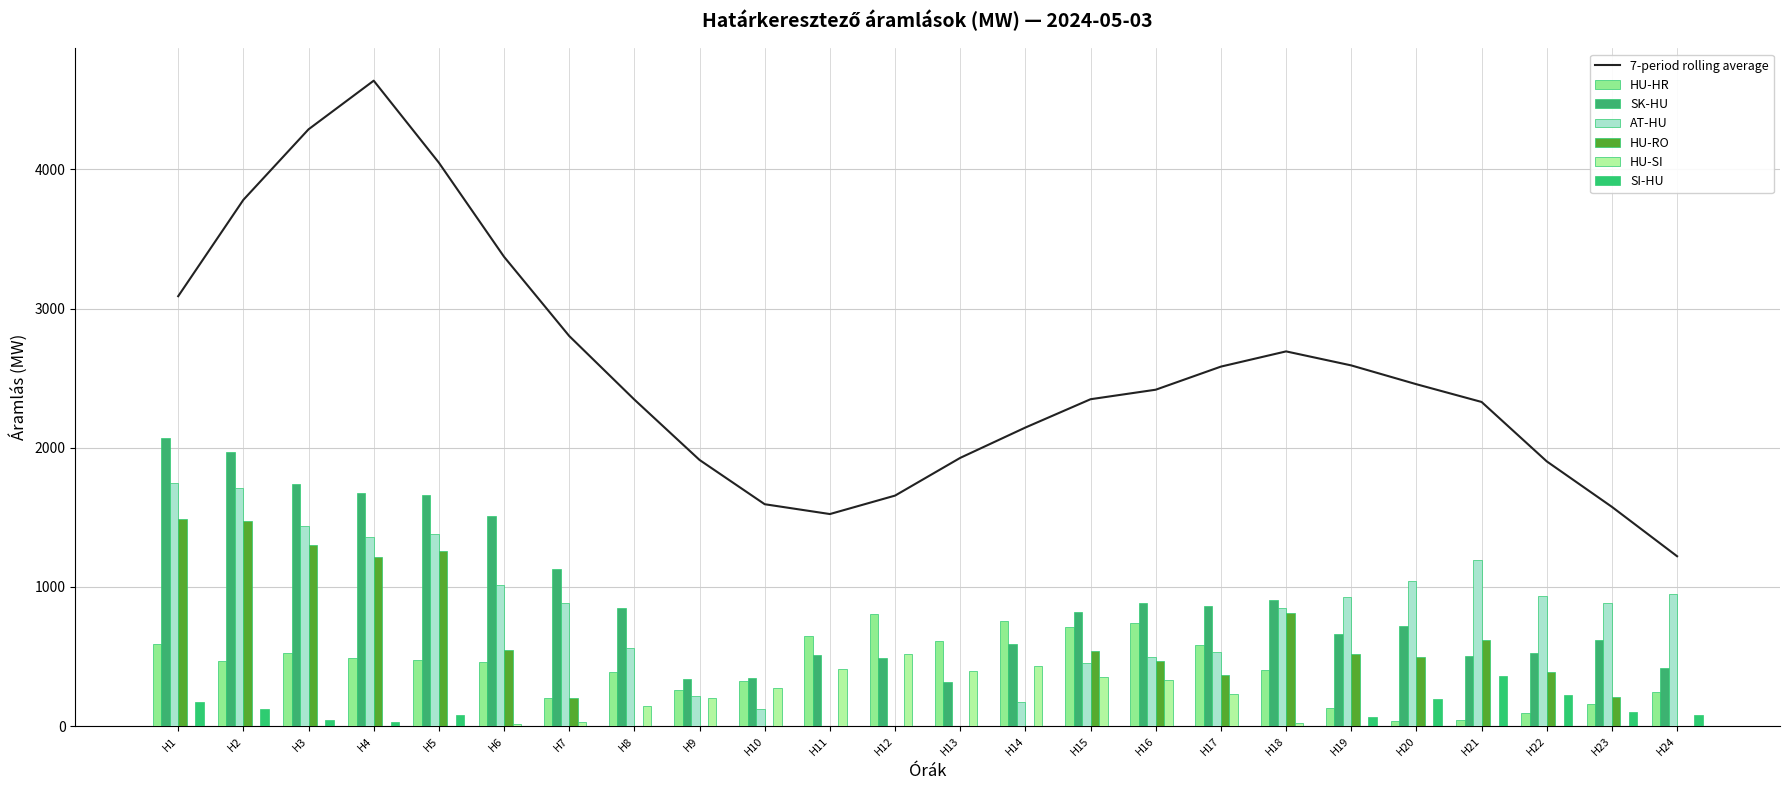

At which category does the chart reach its peak across all series?

H1